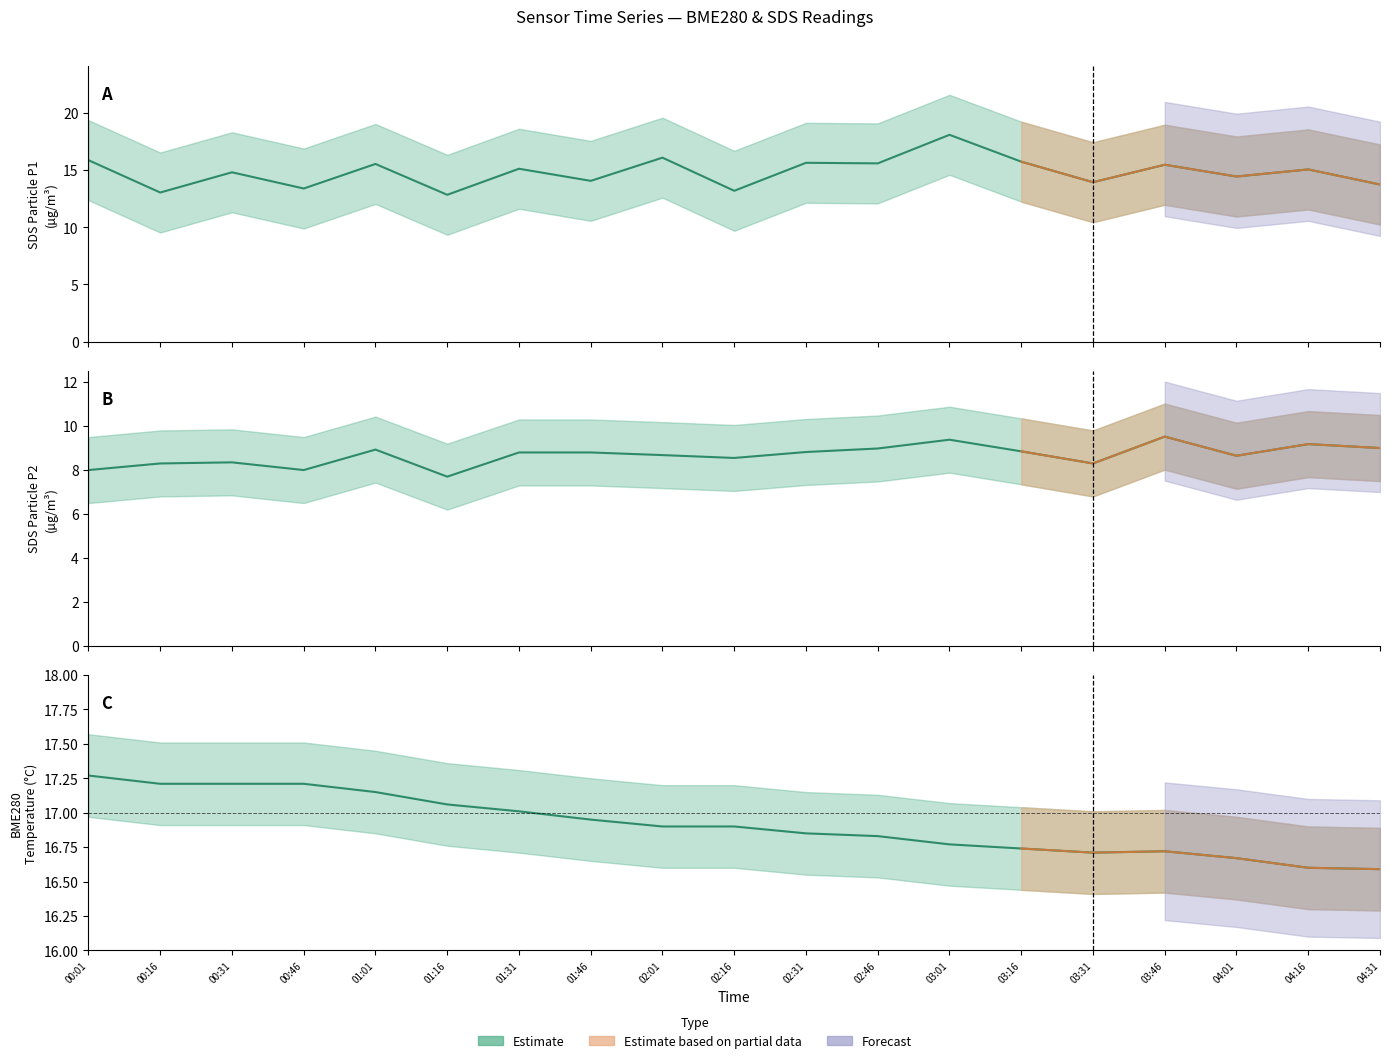

Rank the series at 01:01 from highest to lowest value.

BME280_temperature, SDS_P1, SDS_P2